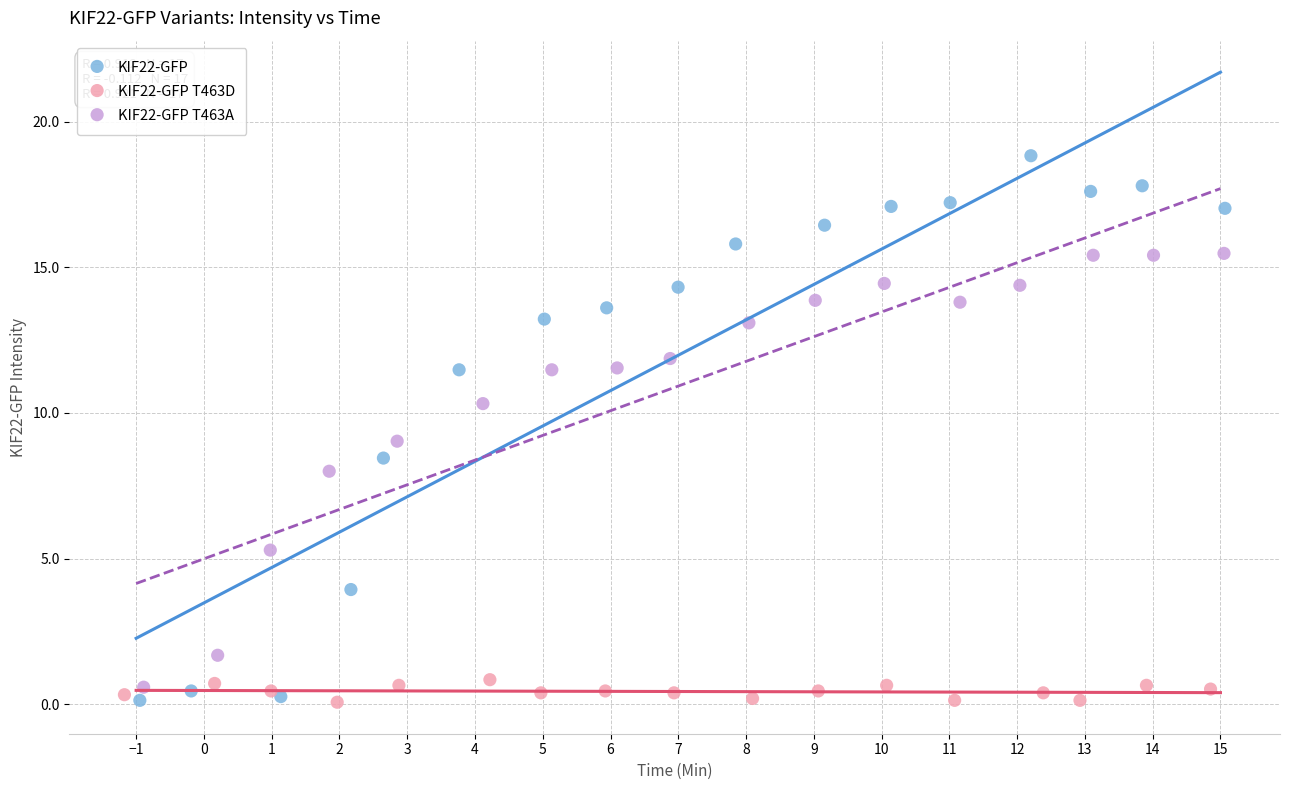

Which series has the largest Y range (max minus min)?

KIF22-GFP